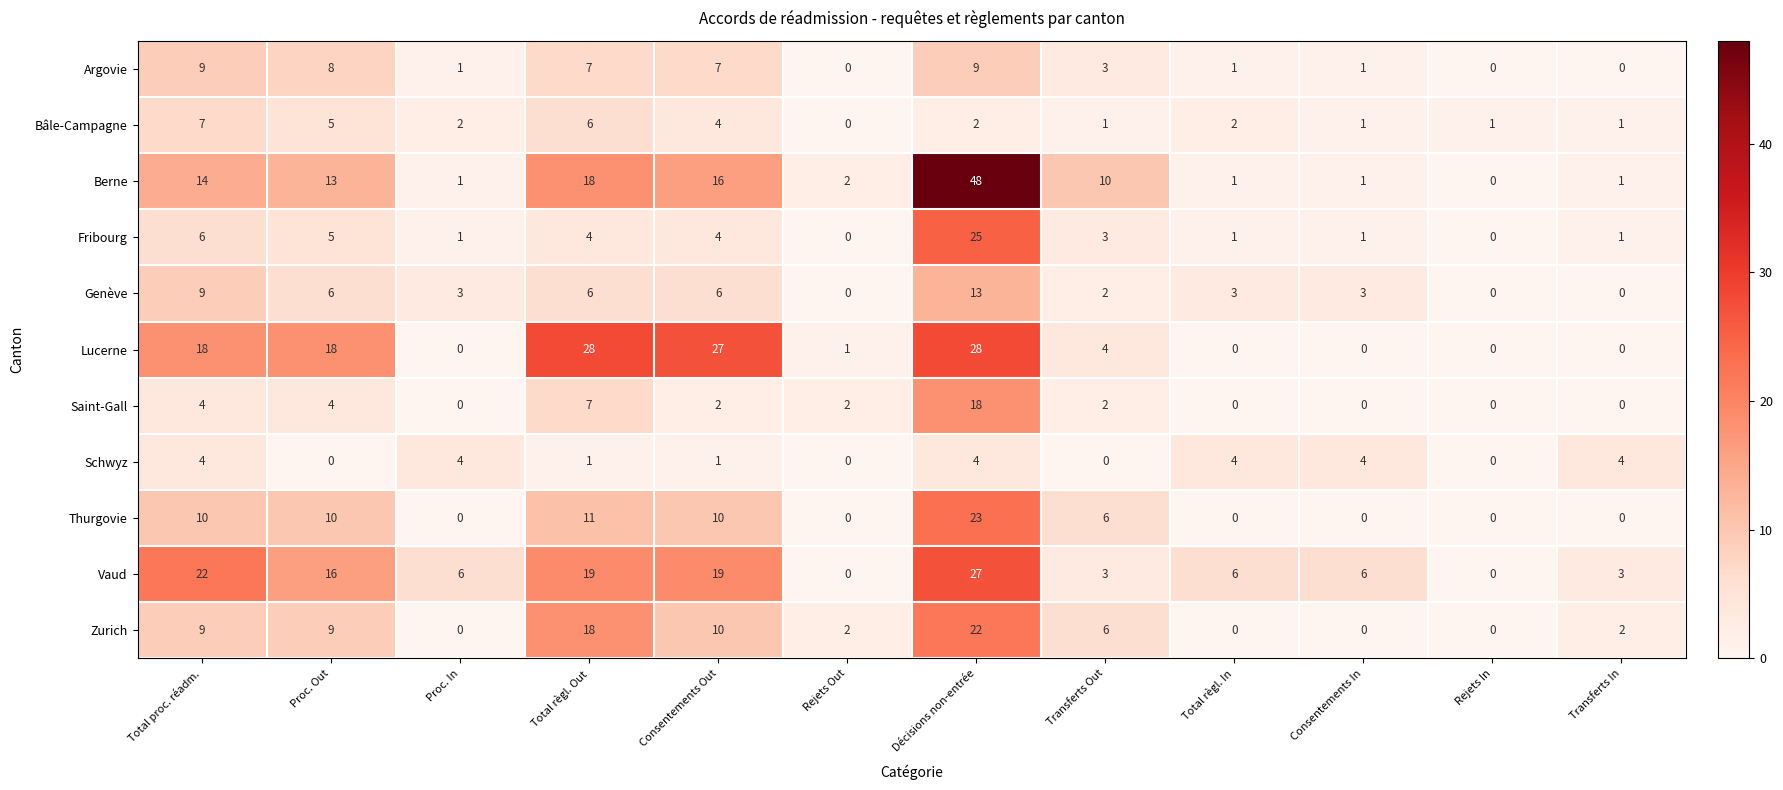

At how many categories does at least one series exceed 32?

1